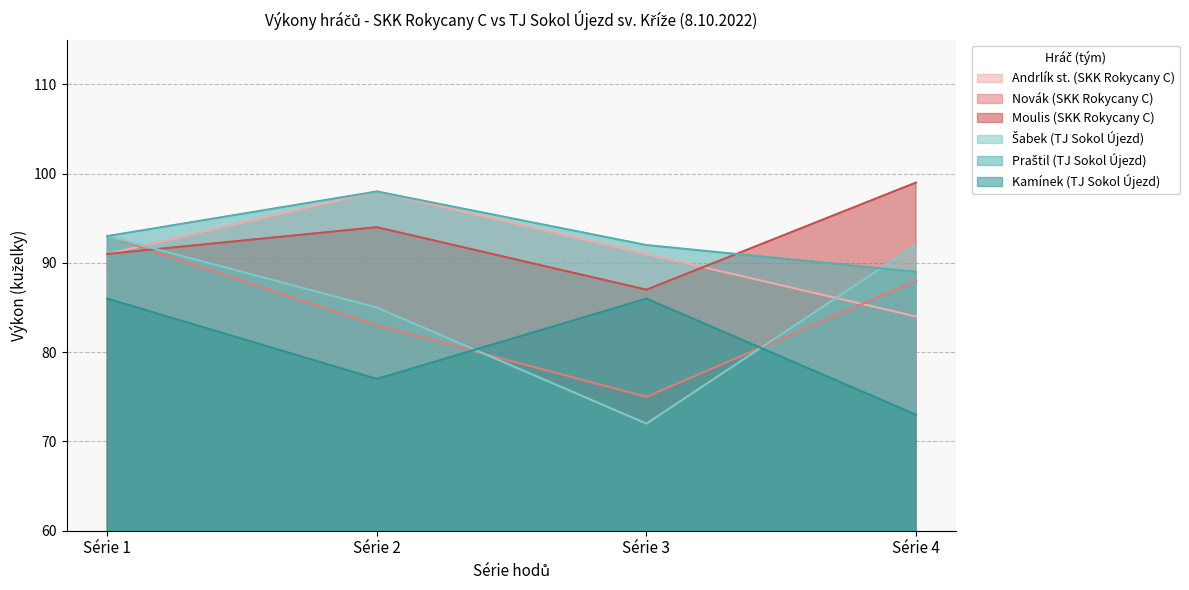

Which series ends up on top after the final intersection of Moulis (SKK Rokycany C) and Novák (SKK Rokycany C)?

Moulis (SKK Rokycany C)